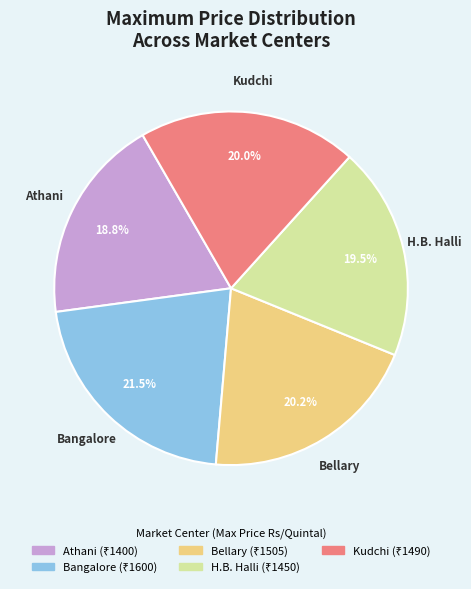

Which slice is the largest?

Bangalore